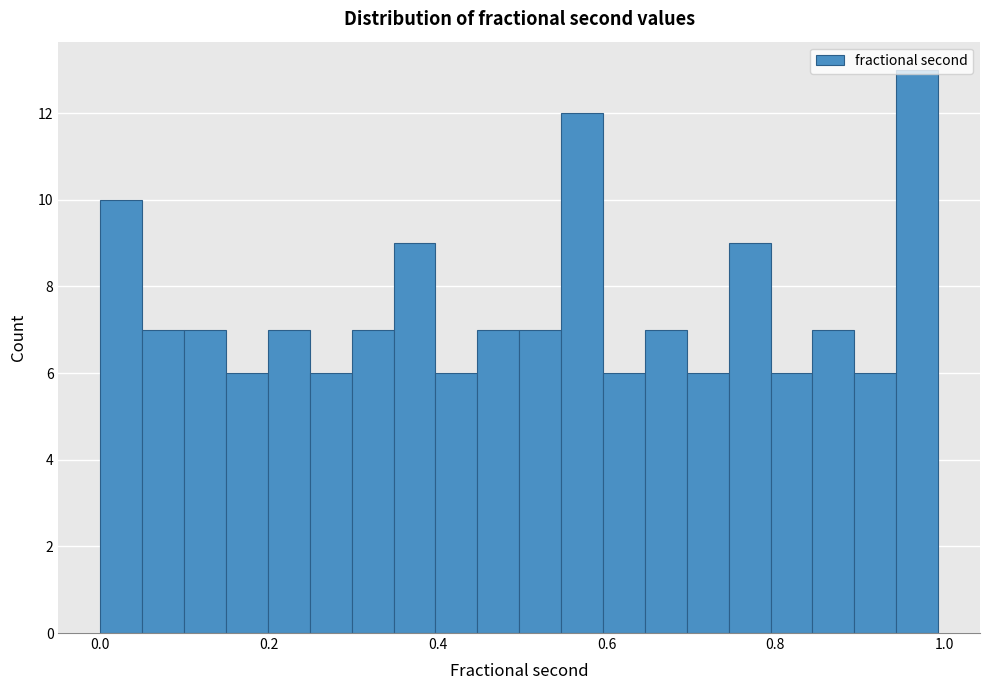

Around what value on the x-axis is the tallest bar? Give the approximate position of its centre, as read against the axis.

0.96